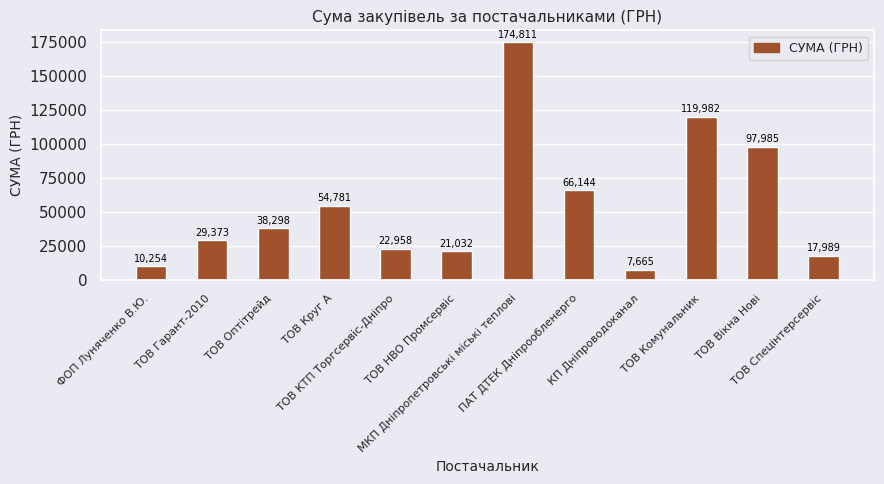

What is the minimum value shown in the chart?

7665.1